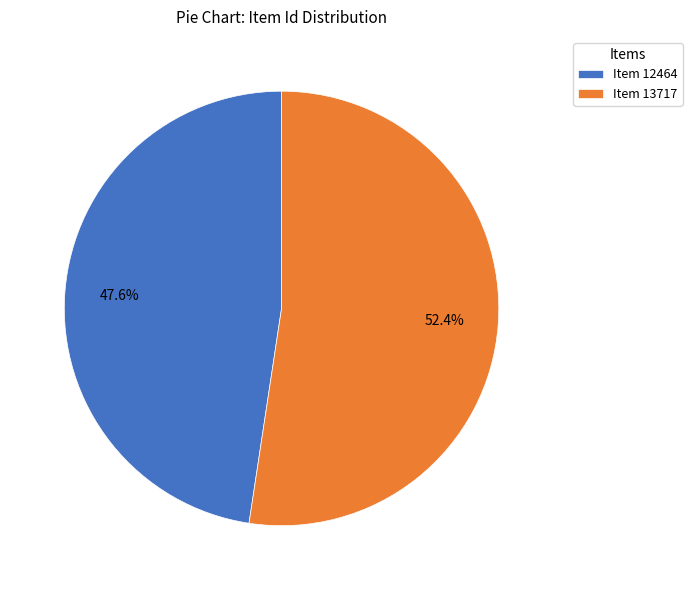

To the nearest percent, what is the difference between the largest and smallest slice percentages?

5%